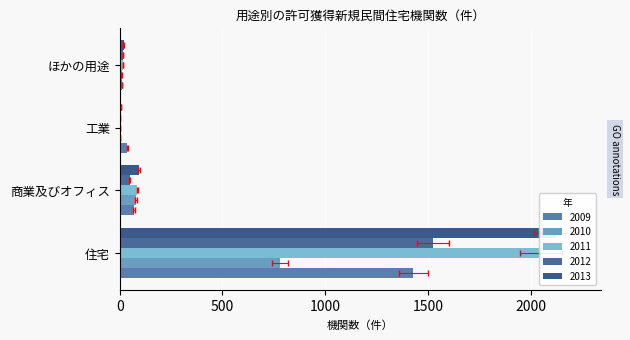

Does the chart contain any negative values?

No